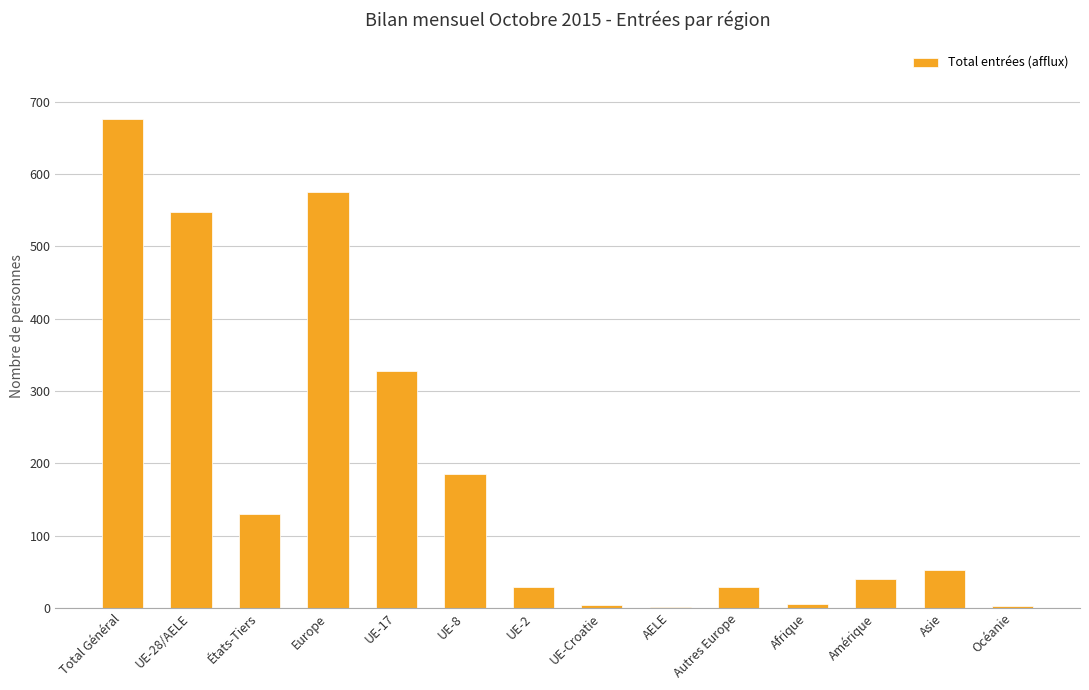

How many data points does each series have?

14